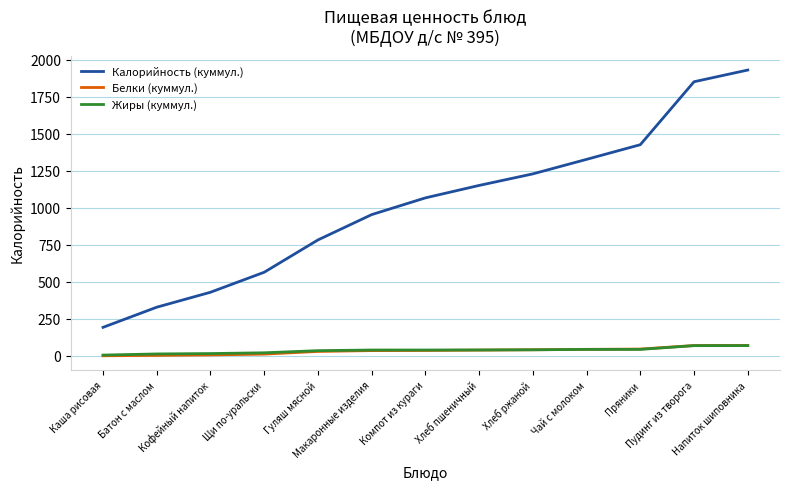

What are all the series names shown in the legend?

Калорийность (куммул.), Белки (куммул.), Жиры (куммул.)